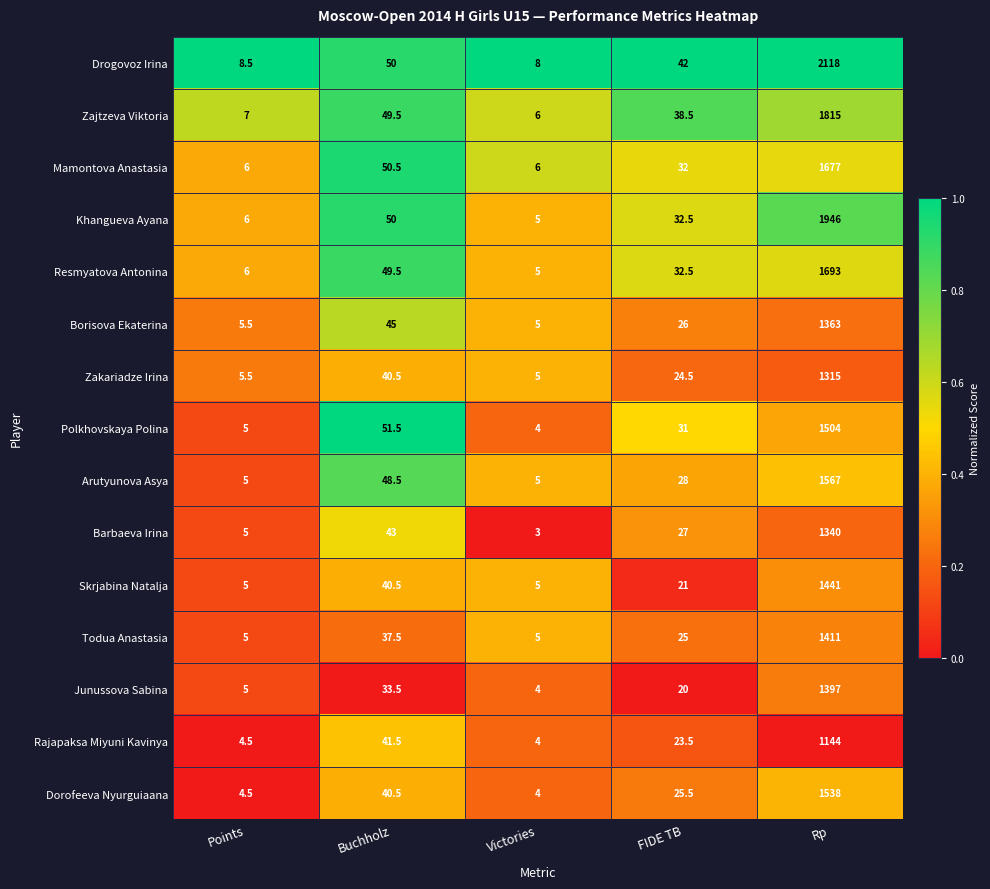

What is the sum of all Skrjabina Natalja values?

1512.5